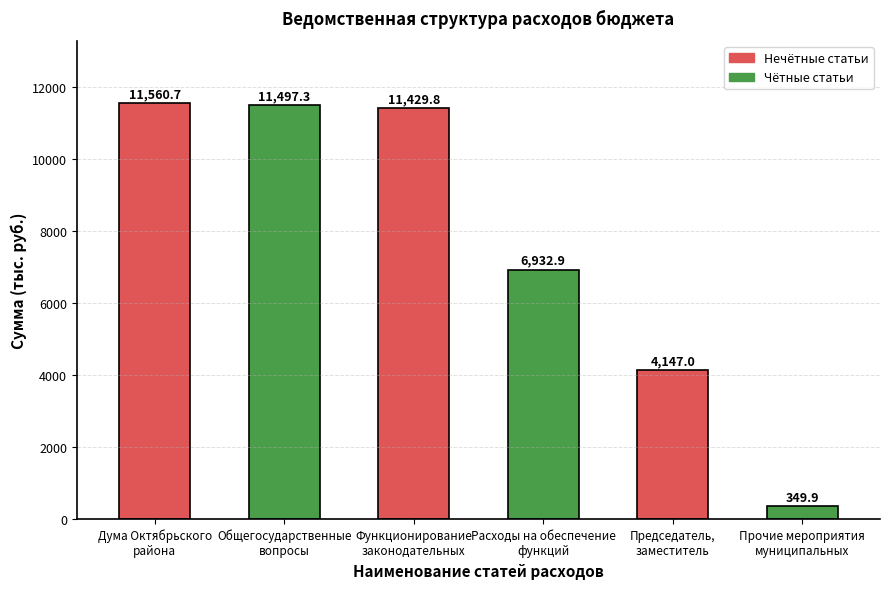

How many bars are there in total?

6